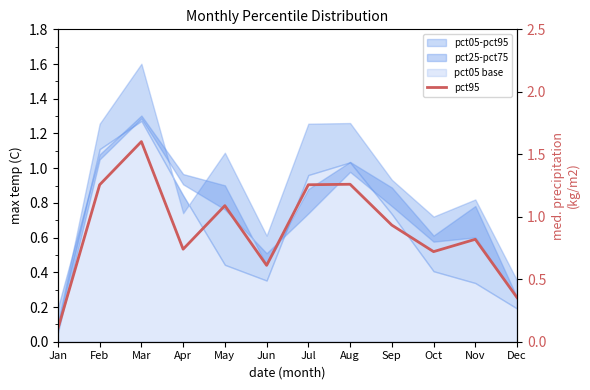

Read the value at Feb.

1.3